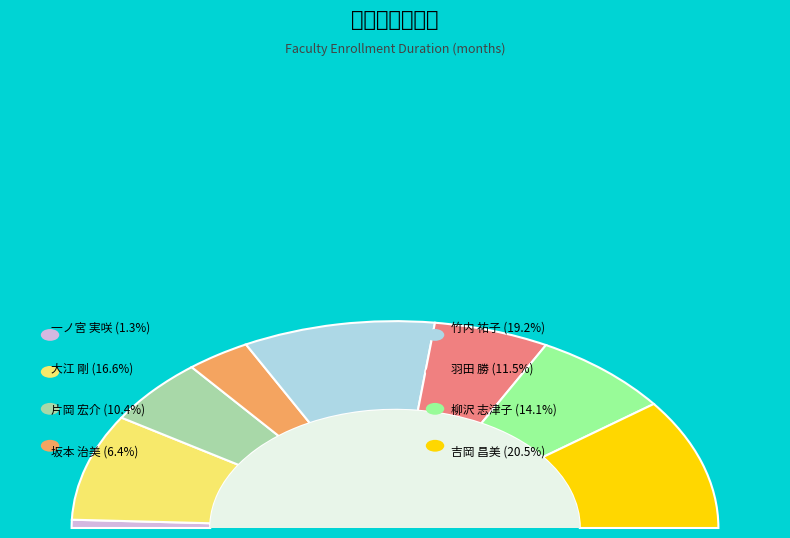

What is the smallest slice in the pie chart?

一ノ宮 実咲